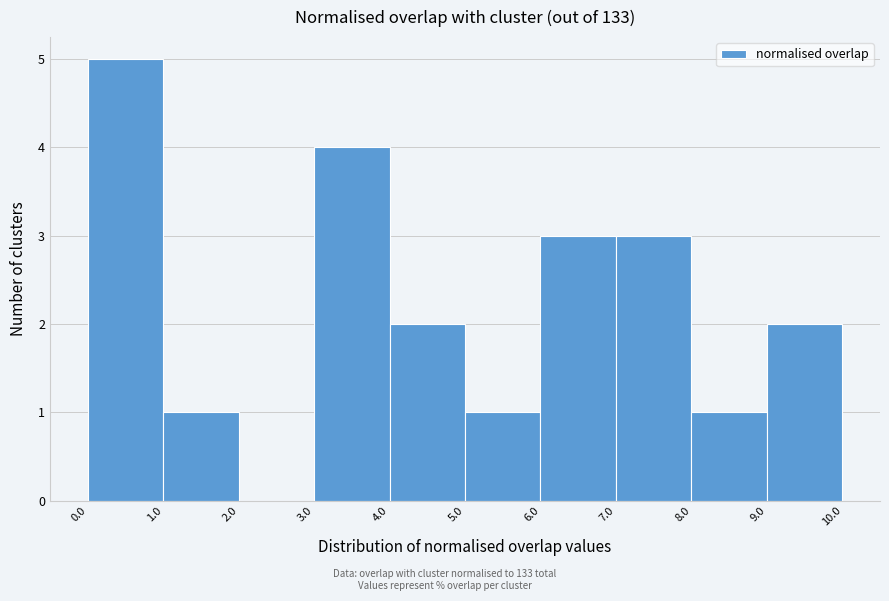

Reading left to right, transcribe this chart: for each bar, give the range it covers on the x-axis and its height. The values are not printed on the chart, so give them approximately, as read against the axis.

0.0 to 1.0: 5
1.0 to 2.0: 1
2.0 to 3.0: 0
3.0 to 4.0: 4
4.0 to 5.0: 2
5.0 to 6.0: 1
6.0 to 7.0: 3
7.0 to 8.0: 3
8.0 to 9.0: 1
9.0 to 10.0: 2